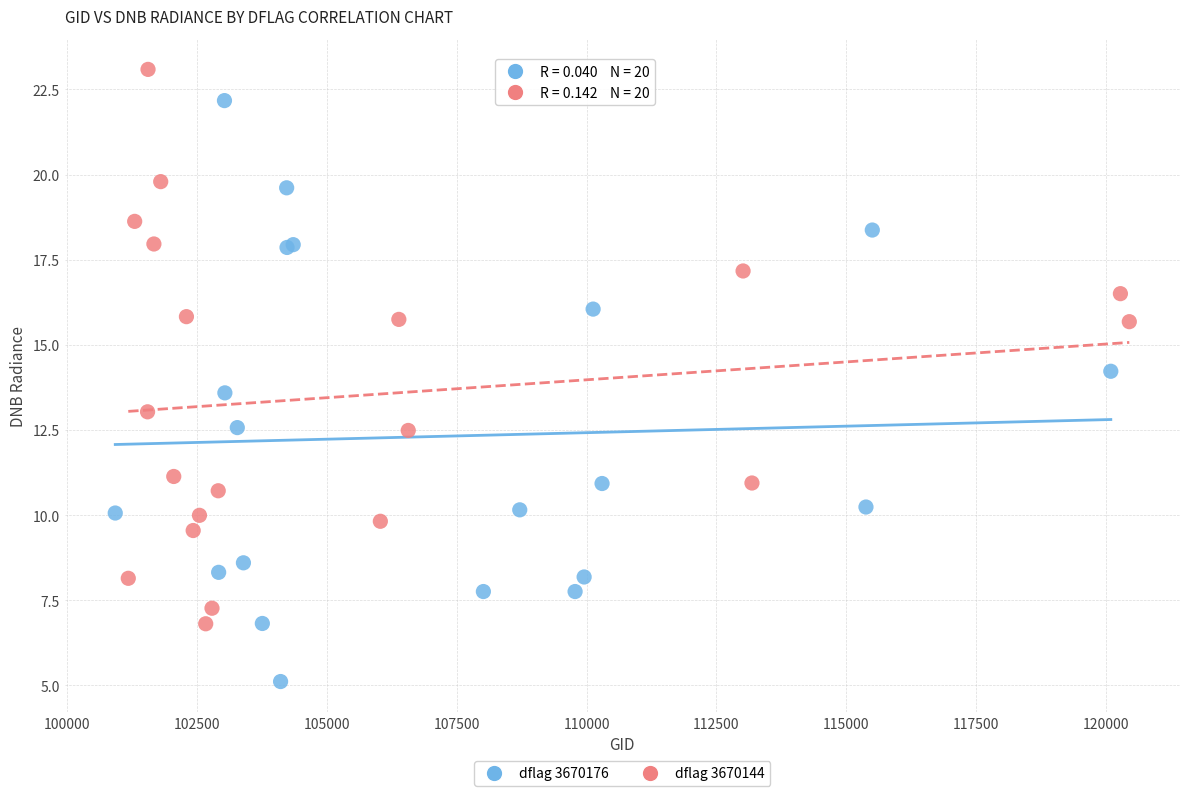

Which series has the largest Y range (max minus min)?

dflag 3670176